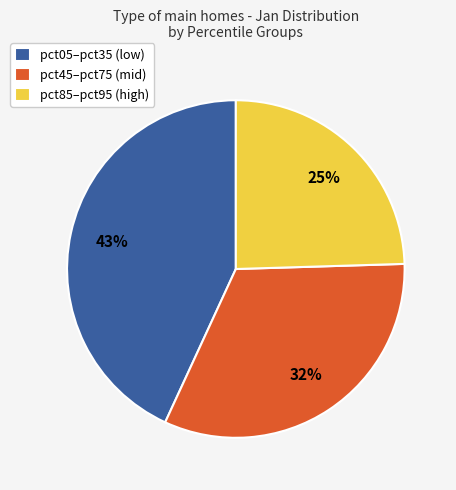

How many slices are in this pie chart?

3